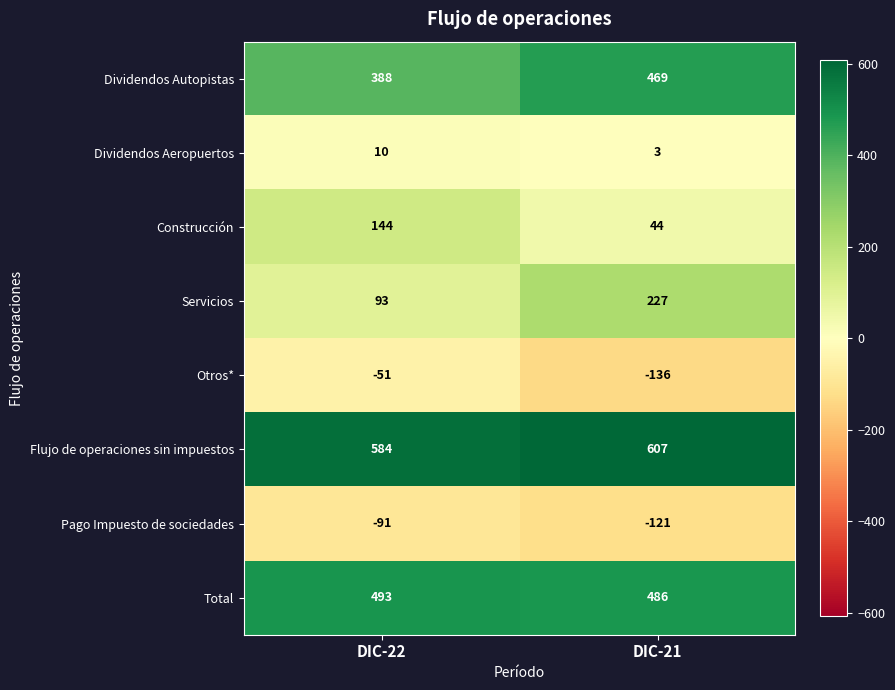

Reading left to right, extract all data points from this chart.

Dividendos Autopistas: 388	469
Dividendos Aeropuertos: 10	3
Construcción: 144	44
Servicios: 93	227
Otros*: -51	-136
Flujo de operaciones sin impuestos: 584	607
Pago Impuesto de sociedades: -91	-121
Total: 493	486